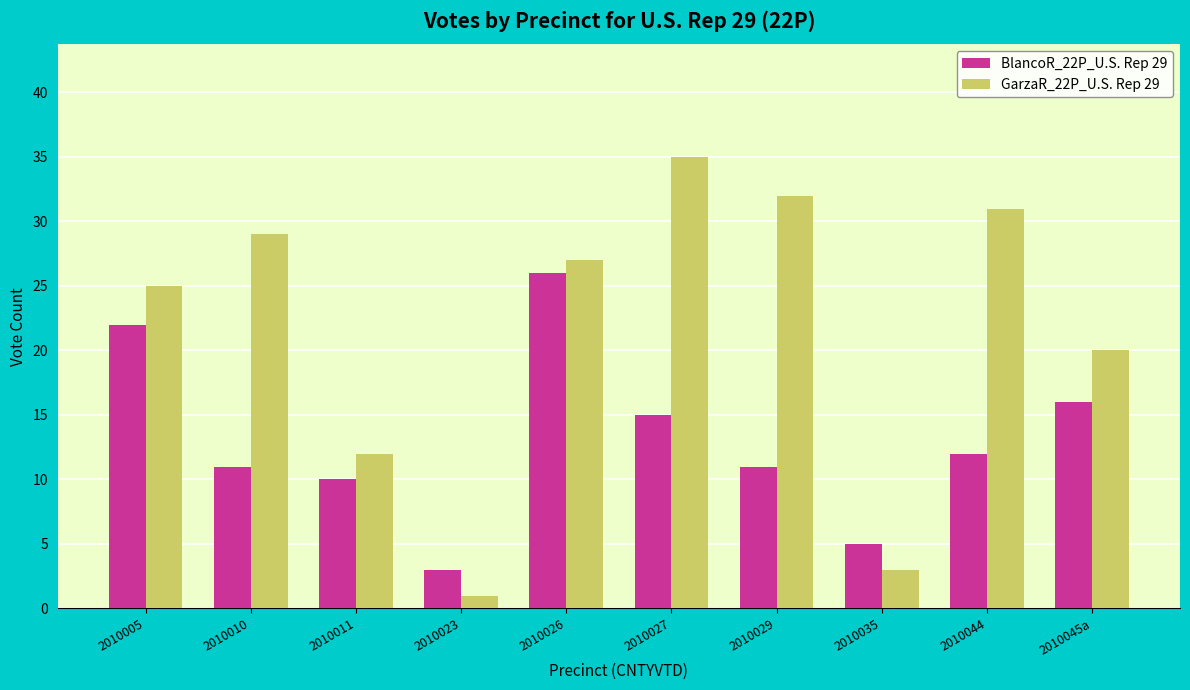

At which label is GarzaR_22P_U.S. Rep 29 closest to 18?

2010045a